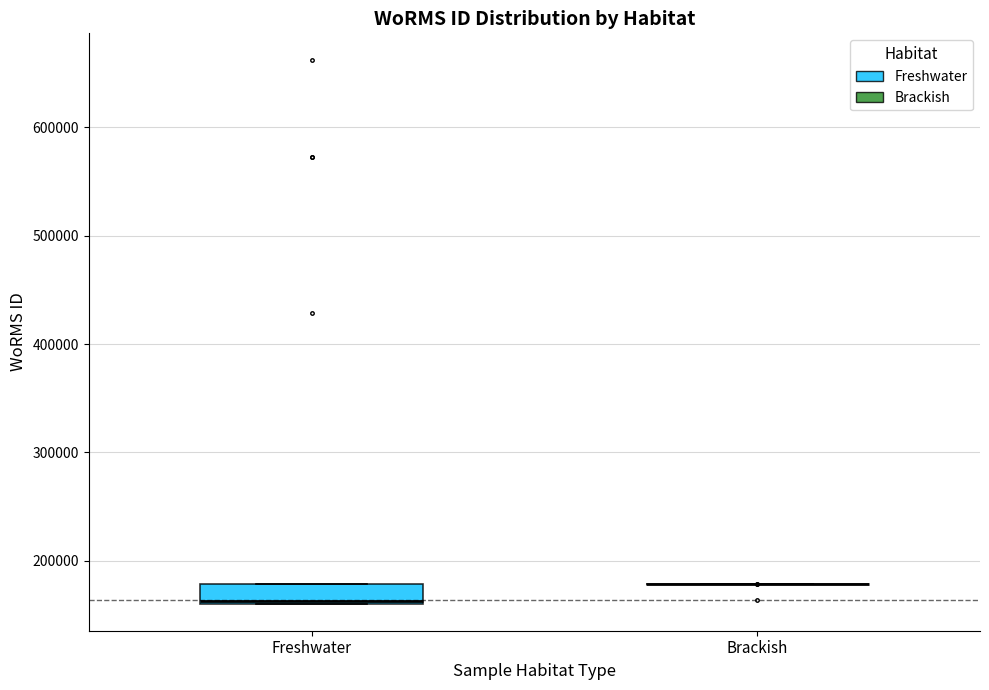

Which box is the tallest, from its lower edge to its upper edge?

Freshwater